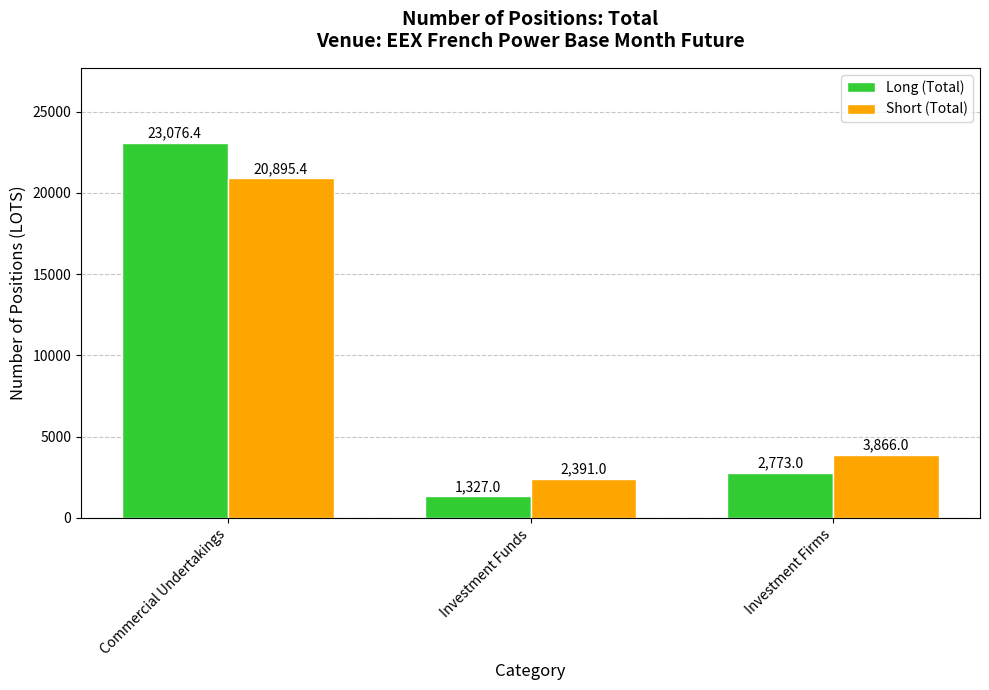

At which category is the sum across all series the highest?

Commercial Undertakings